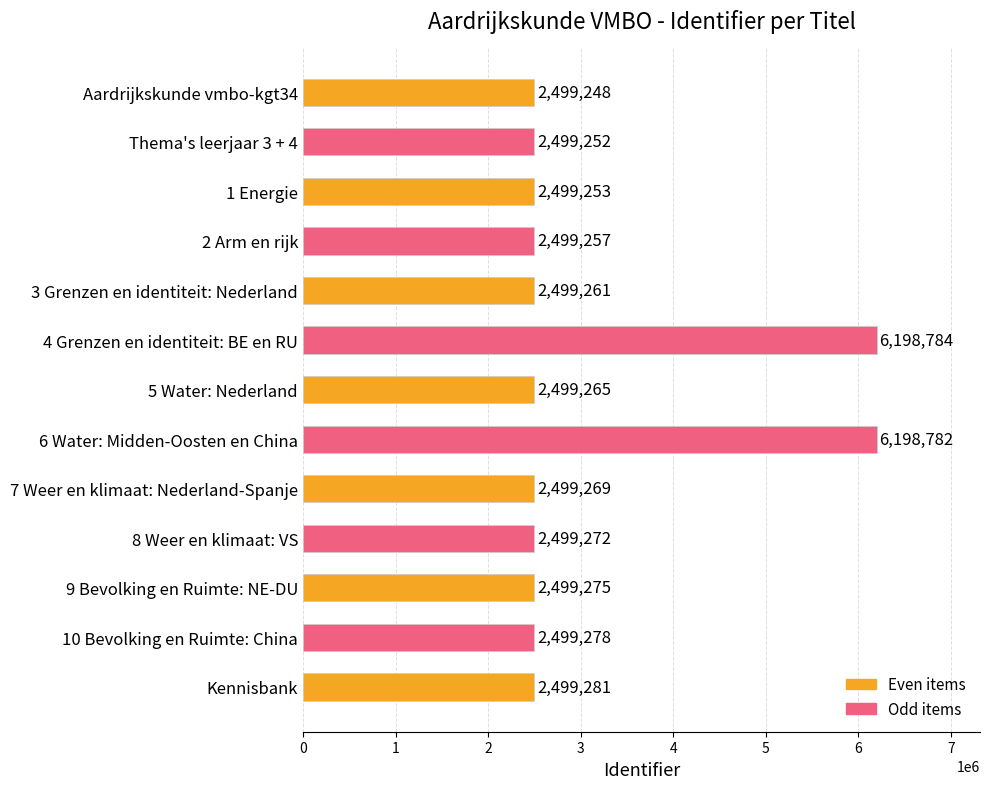

Reading bottom to top, extract all data points from this chart.

Kennisbank=2499281	10 Bevolking en Ruimte: China=2499278	9 Bevolking en Ruimte: NE-DU=2499275	8 Weer en klimaat: VS=2499272	7 Weer en klimaat: Nederland-Spanje=2499269	6 Water: Midden-Oosten en China=6198782	5 Water: Nederland=2499265	4 Grenzen en identiteit: BE en RU=6198784	3 Grenzen en identiteit: Nederland=2499261	2 Arm en rijk=2499257	1 Energie=2499253	Thema's leerjaar 3 + 4=2499252	Aardrijkskunde vmbo-kgt34=2499248